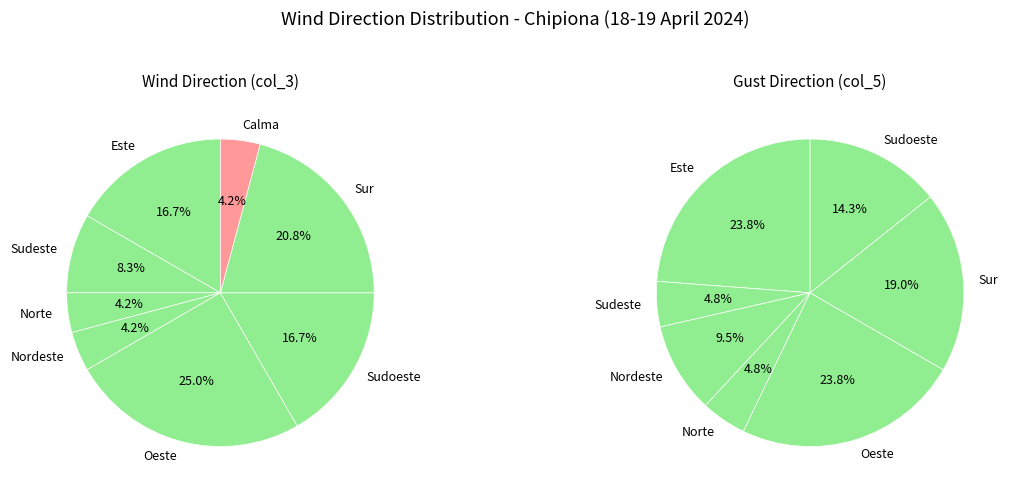

What percentage is the Sur slice, to the nearest percent?

21%